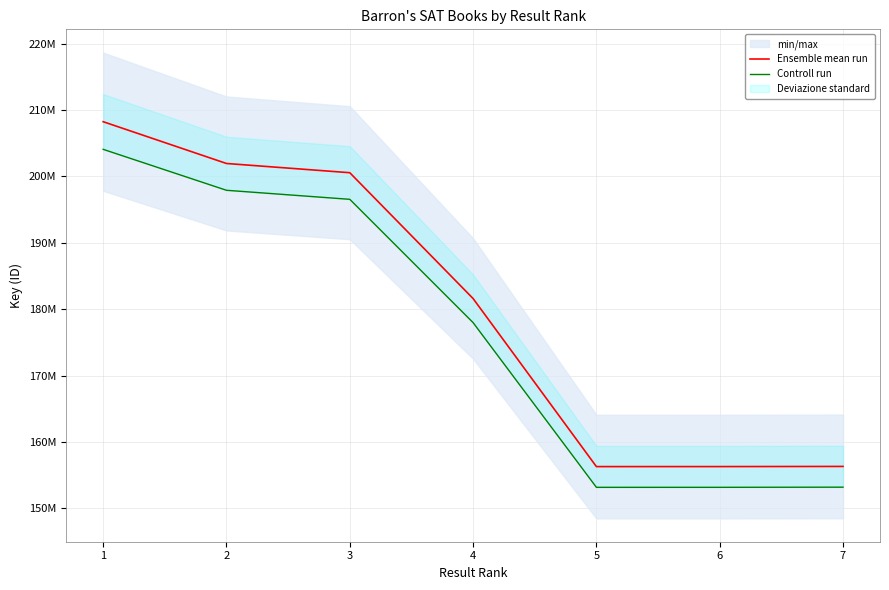

Which series has the largest range (max minus min)?

Ensemble mean run